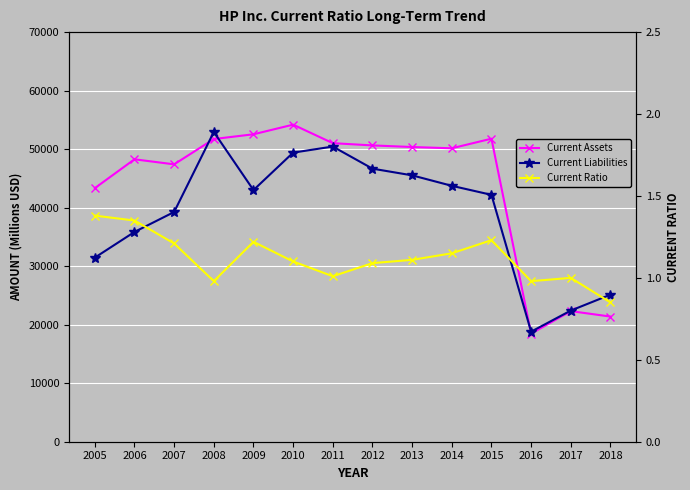

What are all the series names shown in the legend?

Current Assets, Current Liabilities, Current Ratio